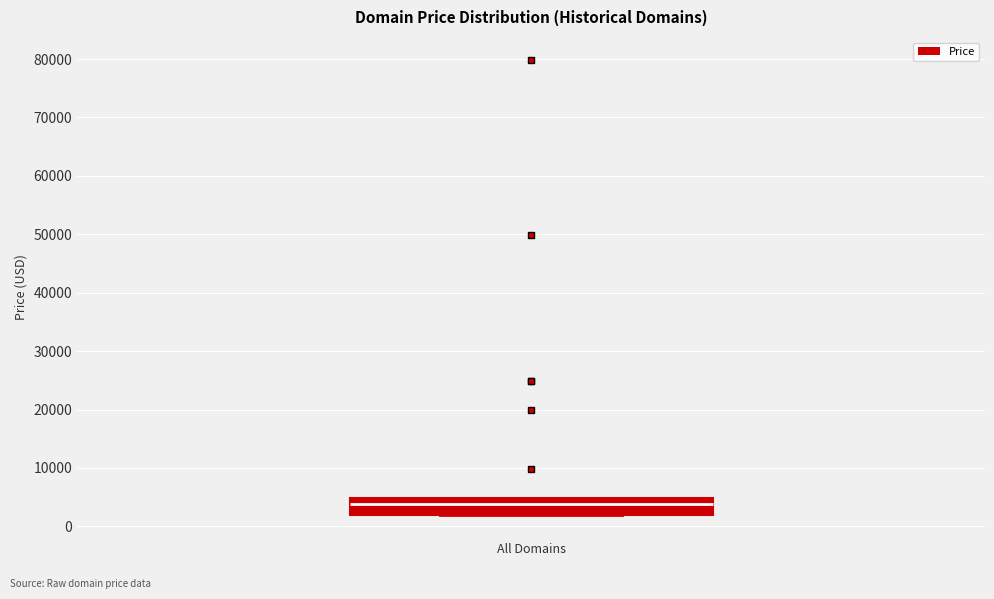

Transcribe this box plot: give where the median line is, the range the box spans, and where the two whiskers end, as read against the y-axis. The values are not printed on the chart, so give them approximately, as read against the axis.

median 4000, box 2000 to 5000, whiskers 2000 to 5000